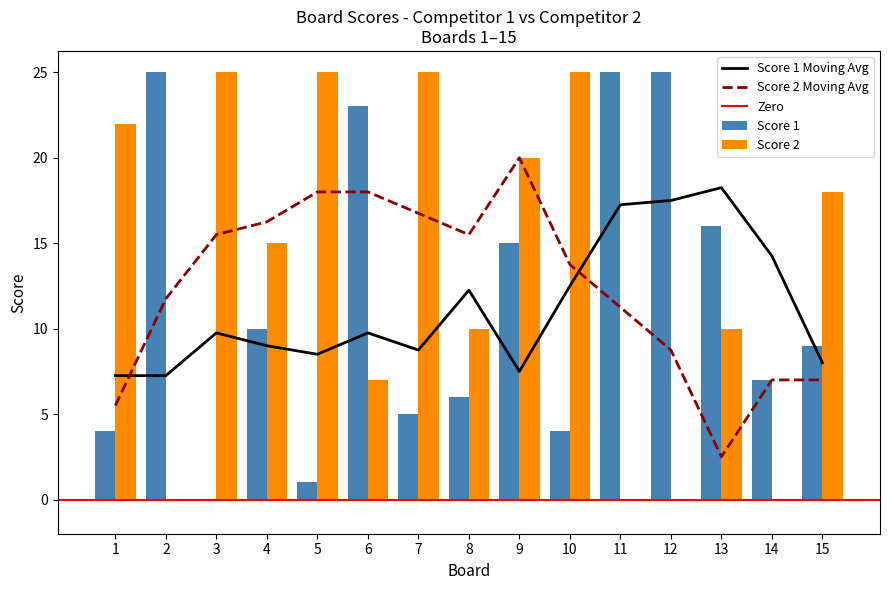

How many values in Score 2 are above zero?

11